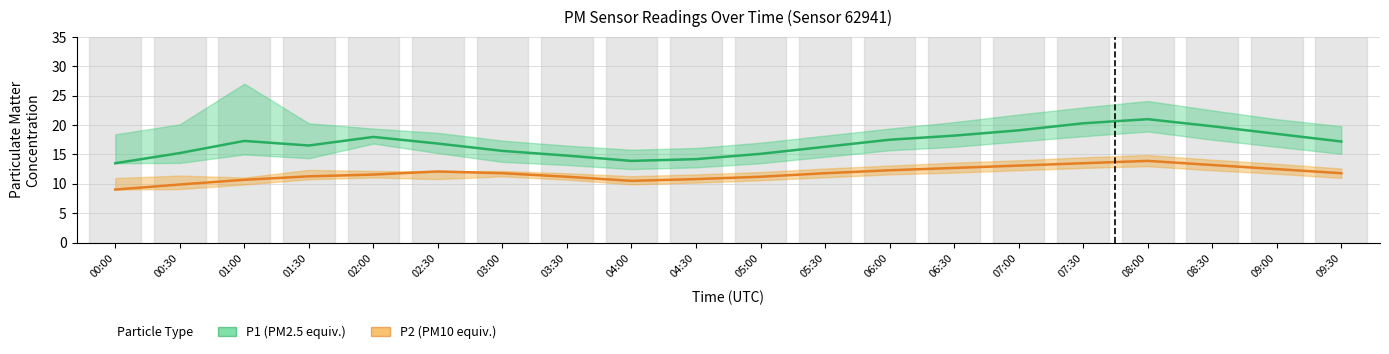

True or false: P1 (PM2.5 equiv.) and P2 (PM10 equiv.) intersect in this chart.

False